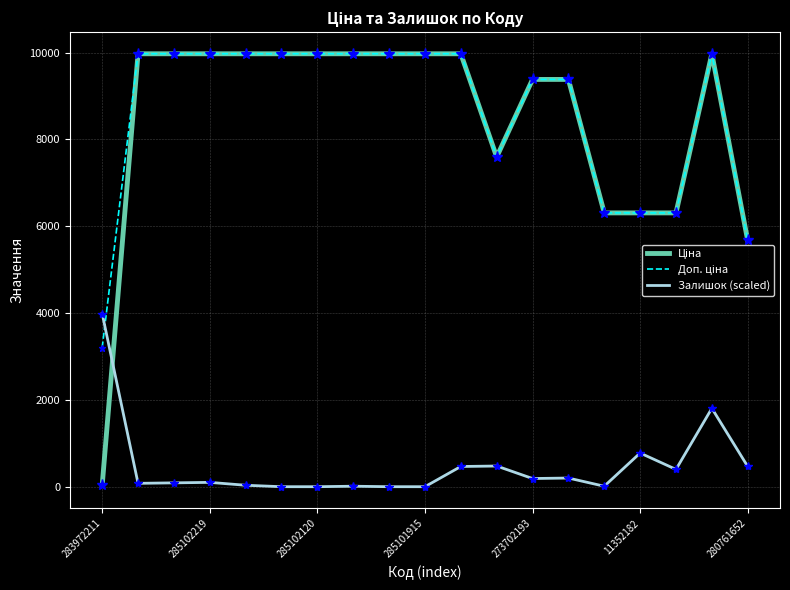

What is the maximum value shown in the chart?

9975.0